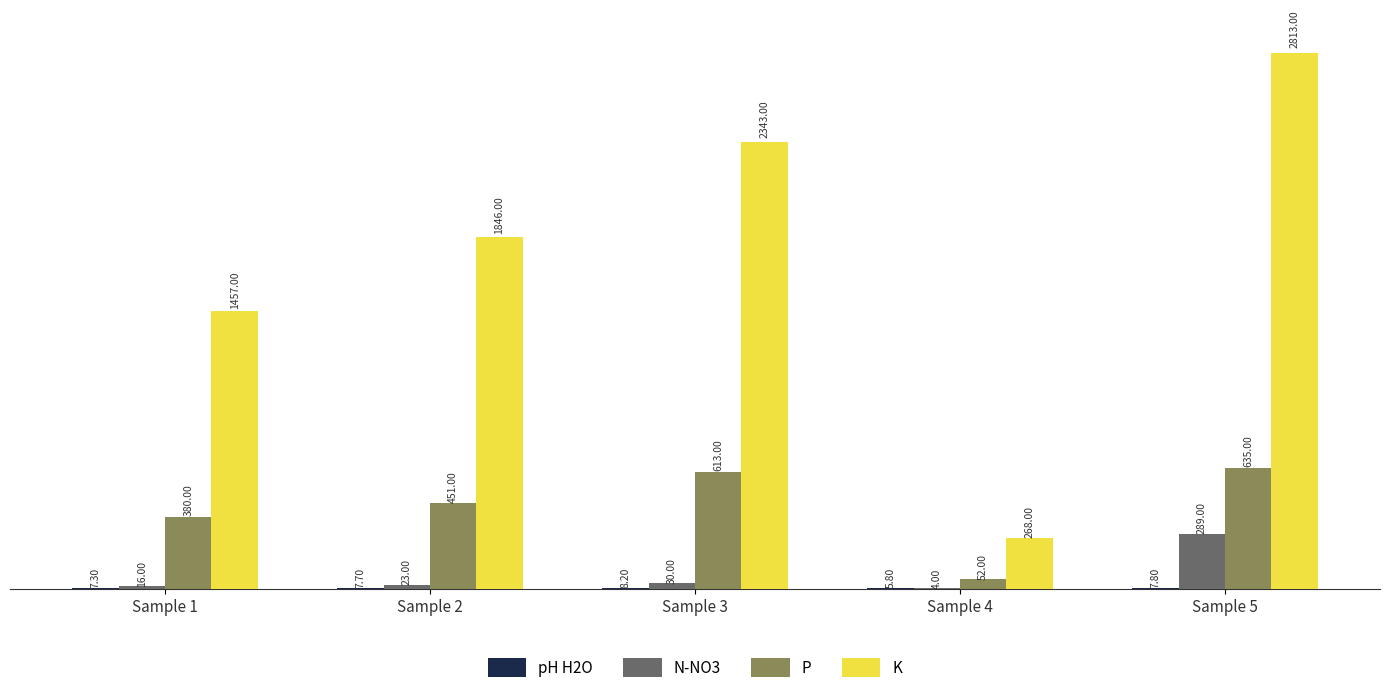

Which series changed the most between Sample 2 and Sample 4?

K